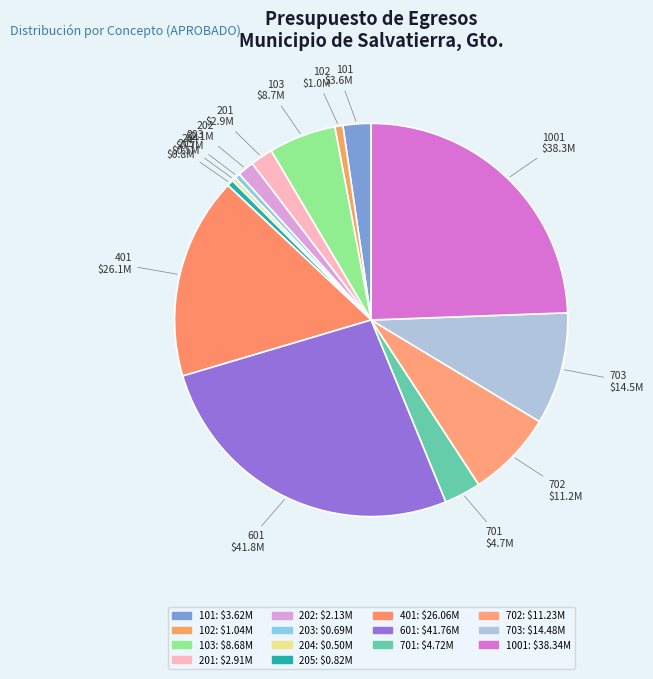

Does any single category account for the majority?

No